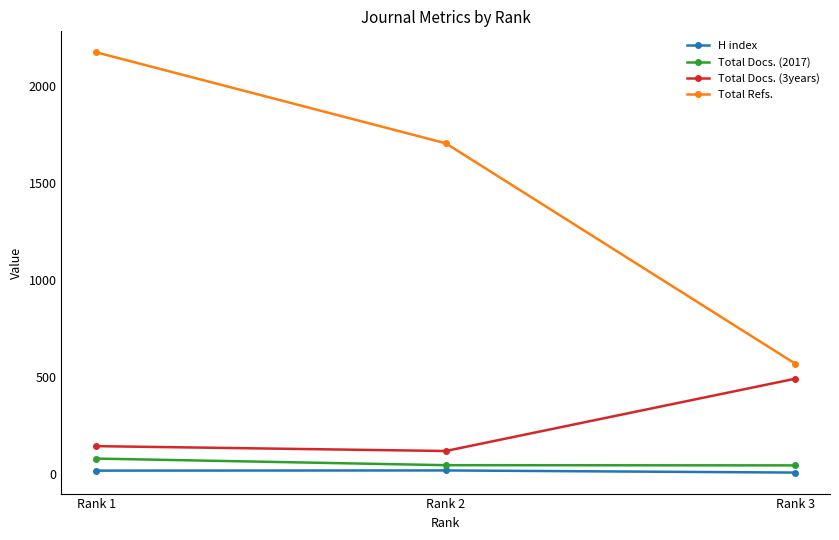

Which category has the highest value across all series?

Rank 1